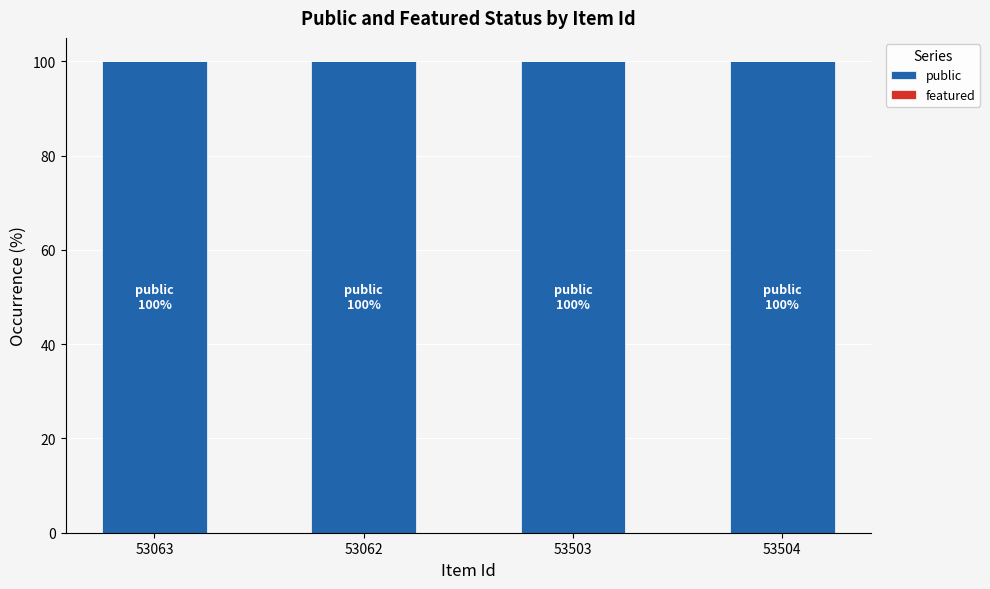

Which series has the largest range (max minus min)?

public